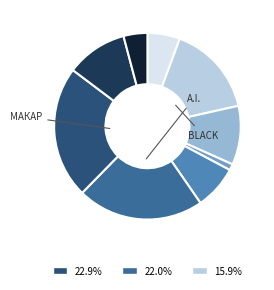

How many slices are in this pie chart?

9